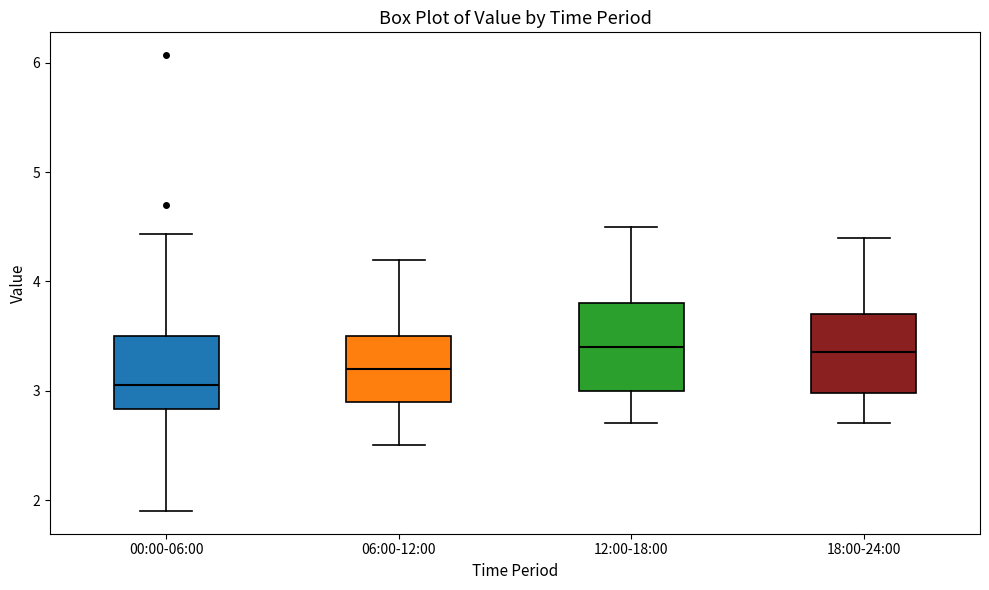

Reading left to right, transcribe this box plot: for each box, give where its median line is, the range the box spans, and where its two whiskers end, as read against the y-axis. The values are not printed on the chart, so give them approximately, as read against the axis.

00:00-06:00: median 3.1, box 2.8 to 3.5, whiskers 1.9 to 4.4
06:00-12:00: median 3.2, box 2.9 to 3.5, whiskers 2.5 to 4.2
12:00-18:00: median 3.4, box 3.0 to 3.8, whiskers 2.7 to 4.5
18:00-24:00: median 3.4, box 3.0 to 3.7, whiskers 2.7 to 4.4